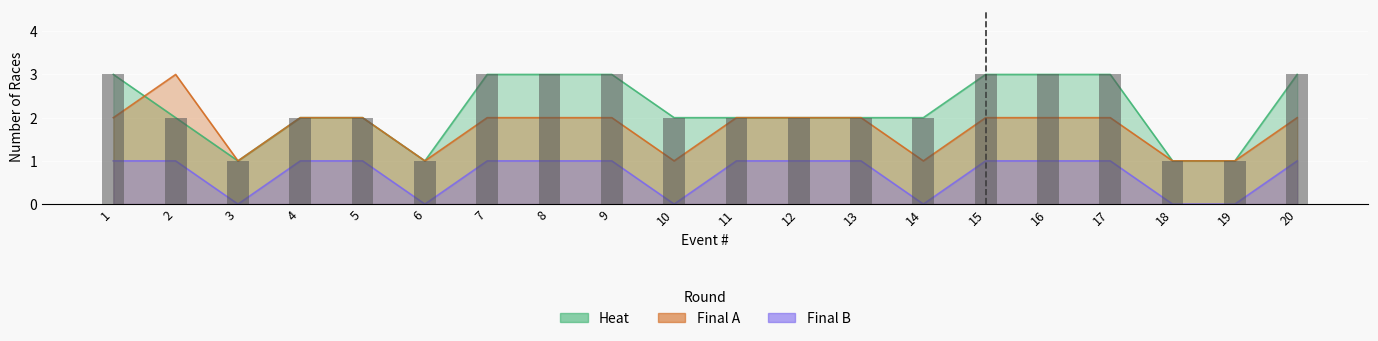

The value of final_A at 10 is 1. True or false?

True